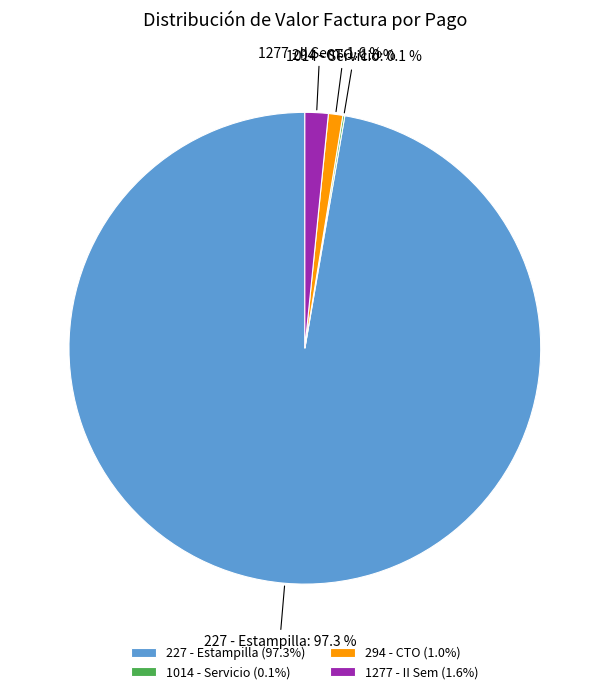

What is the total percentage of 227 - Estampilla and 1277 - II Sem?

98.9%